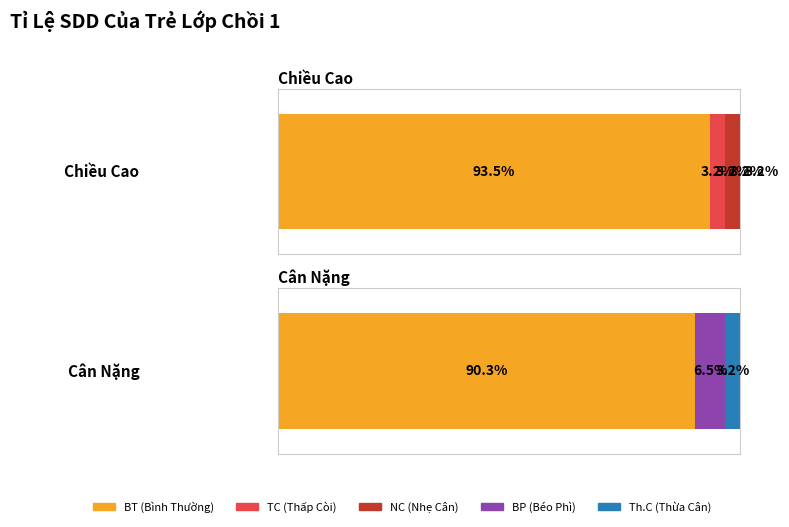

What is the label of the 2nd bar from the left?

Cân Nặng